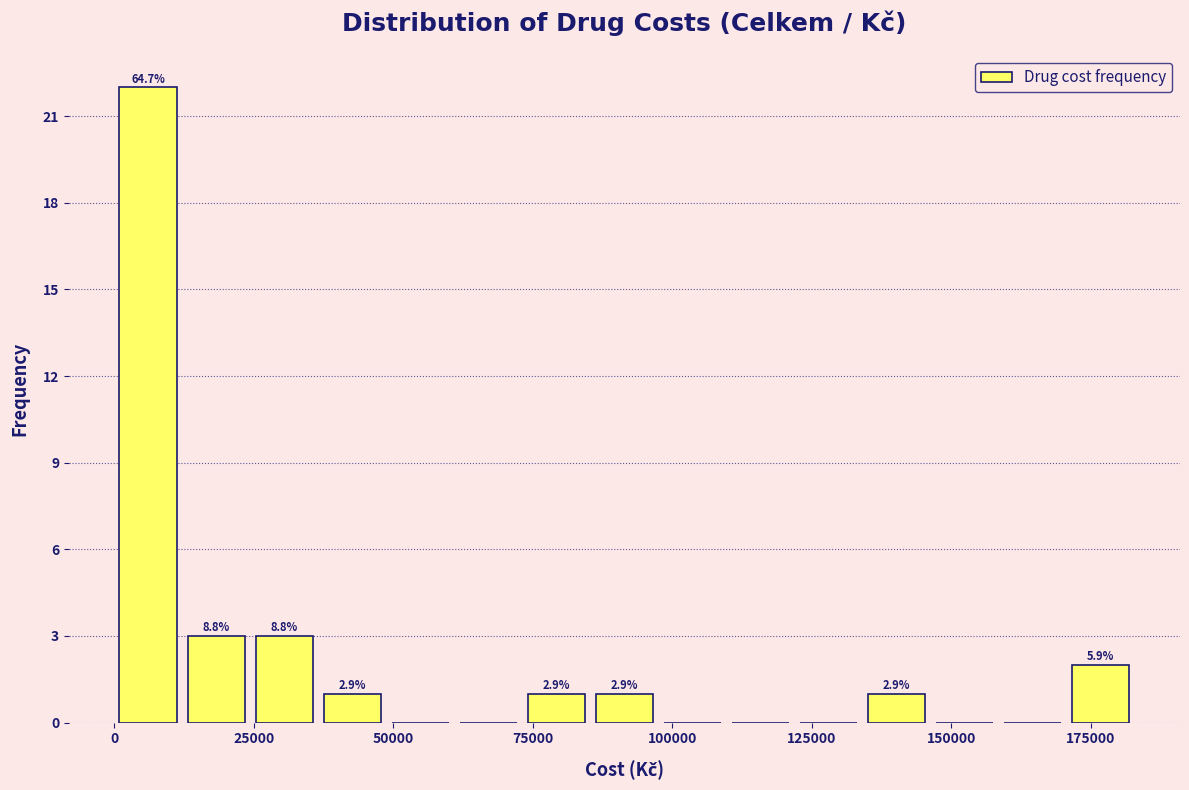

Read against the x-axis, roughly where is the centre of the tallest bar?

5000